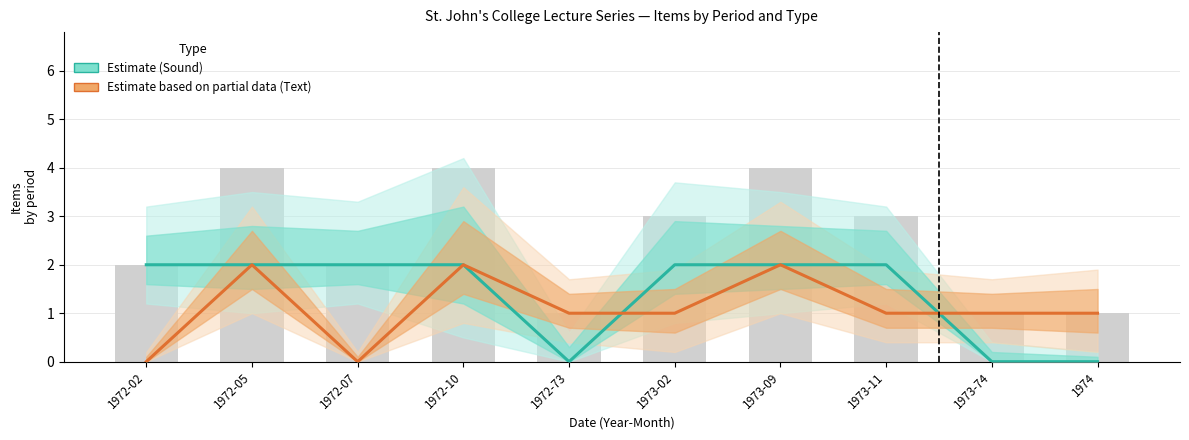

True or false: Sound (Estimate) has a value of -1 at 1973-74.

False